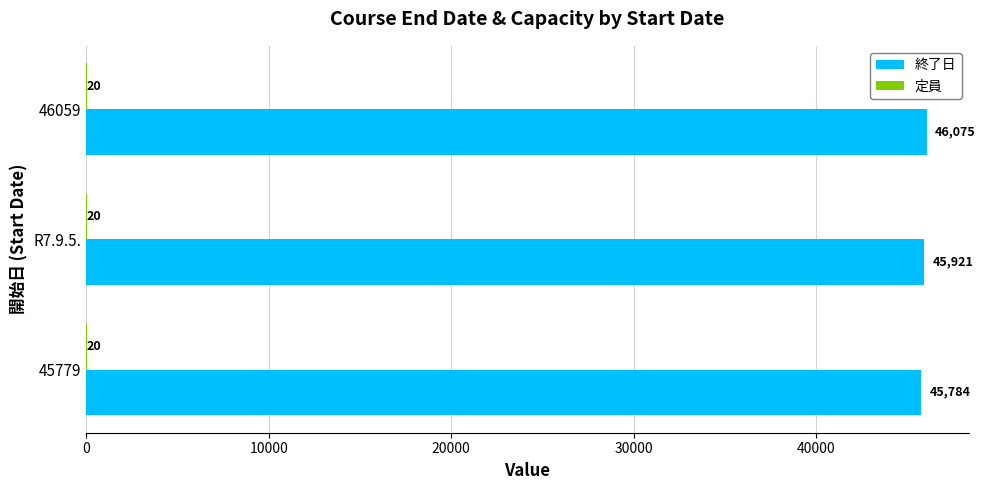

At which category is the sum across all series the highest?

46059